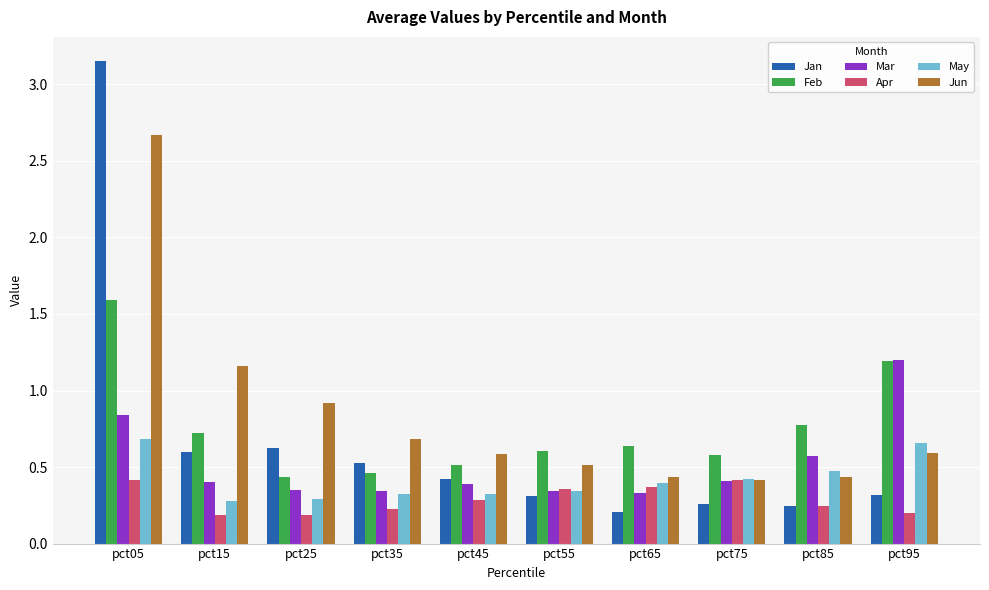

Which series has the widest spread of values?

Jan